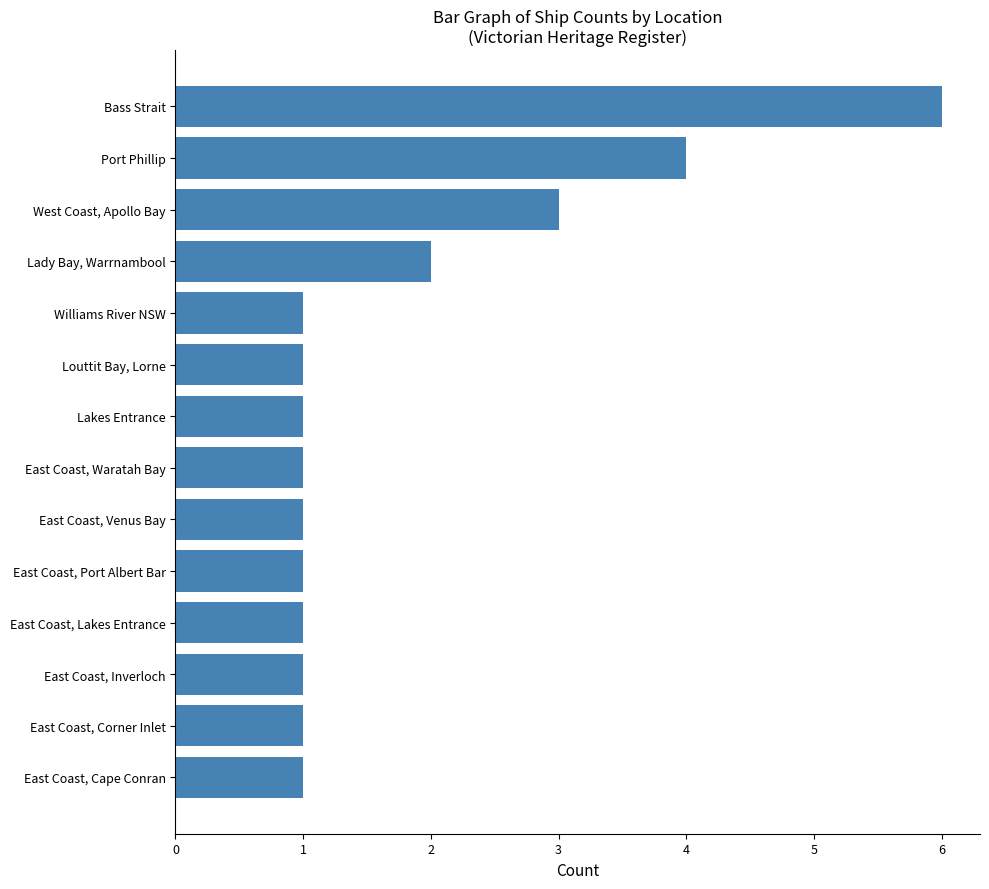

Reading bottom to top, list all the values displayed in this chart.

1	1	1	1	1	1	1	1	1	1	2	3	4	6